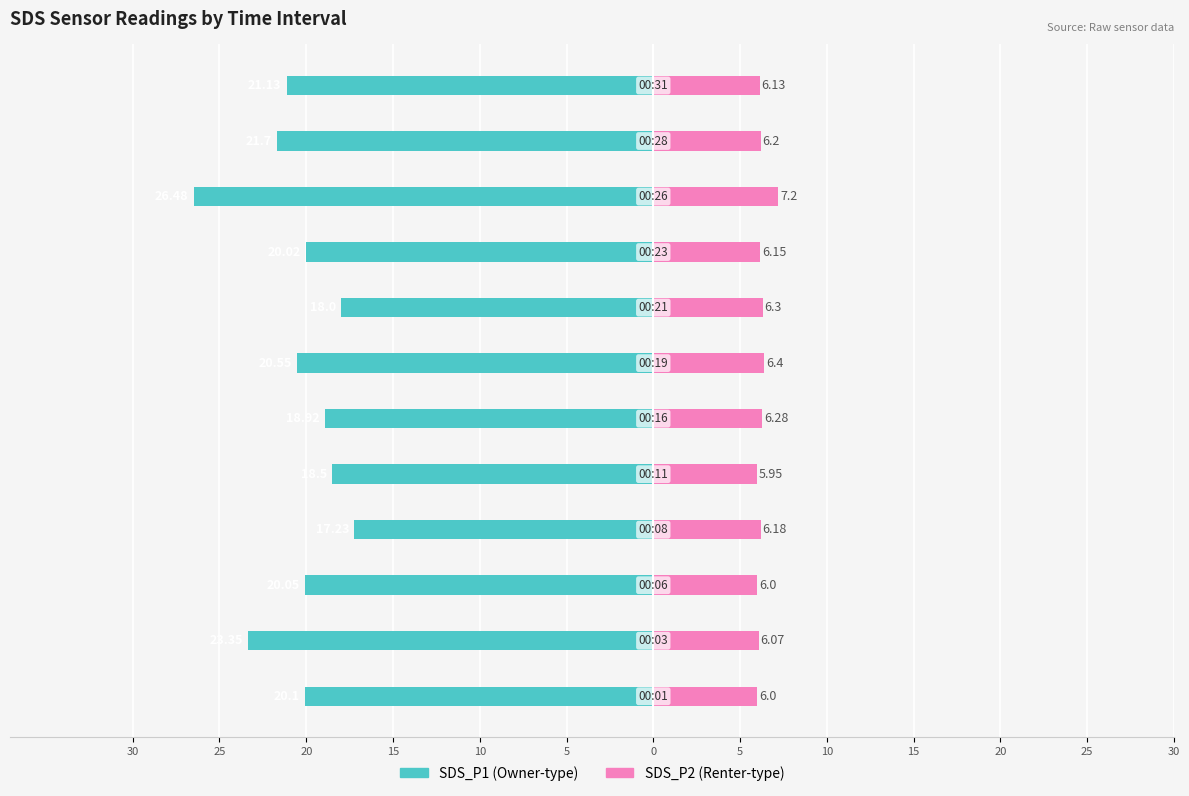

Reading left to right, extract all data points from this chart.

SDS_P1: 5=-20.1	10=-23.4	15=-20.1	20=-17.2	25=-18.5	30=-18.9	0=-20.6	5=-18.0	10=-20.0	15=-26.5	20=-21.7	25=-21.1
SDS_P2: 5=6.0	10=6.1	15=6.0	20=6.2	25=6.0	30=6.3	0=6.4	5=6.3	10=6.2	15=7.2	20=6.2	25=6.1